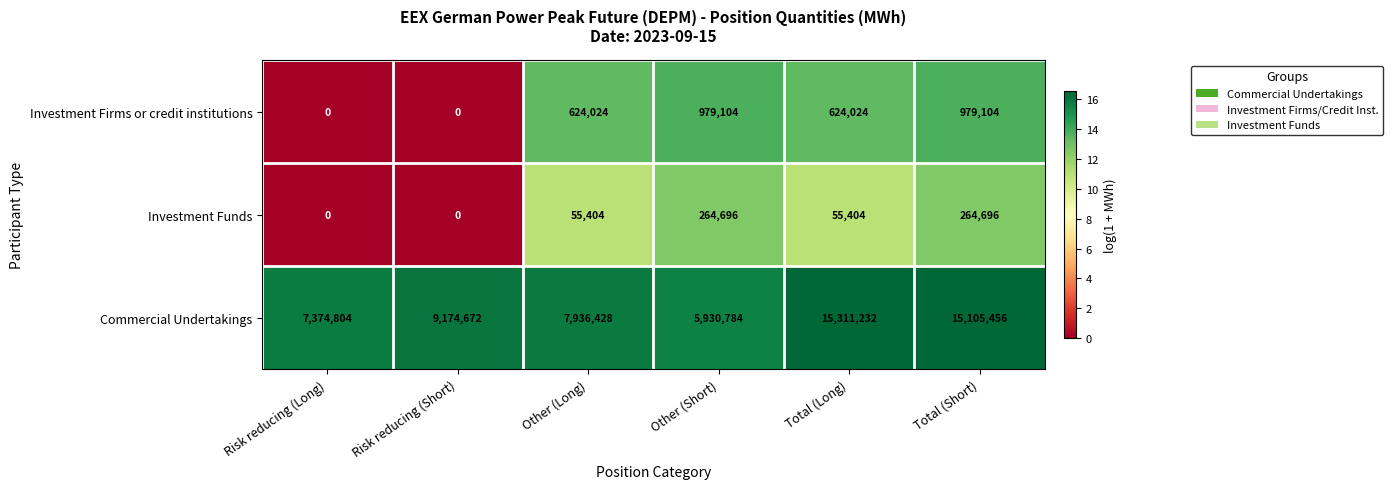

Reading left to right, list all the values displayed in this chart.

Investment Firms or credit institutions: 0	0	624024	979104	624024	979104
Investment Funds: 0	0	55404	264696	55404	264696
Commercial Undertakings: 7374804	9174672	7936428	5930784	15311232	15105456